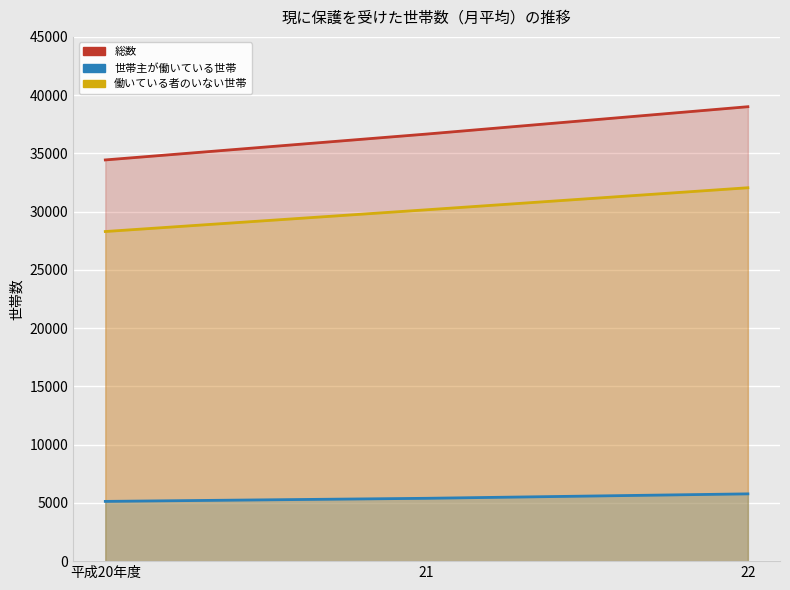

Is it true that 世帯主が働いている世帯 equals 8712 at 22?

False